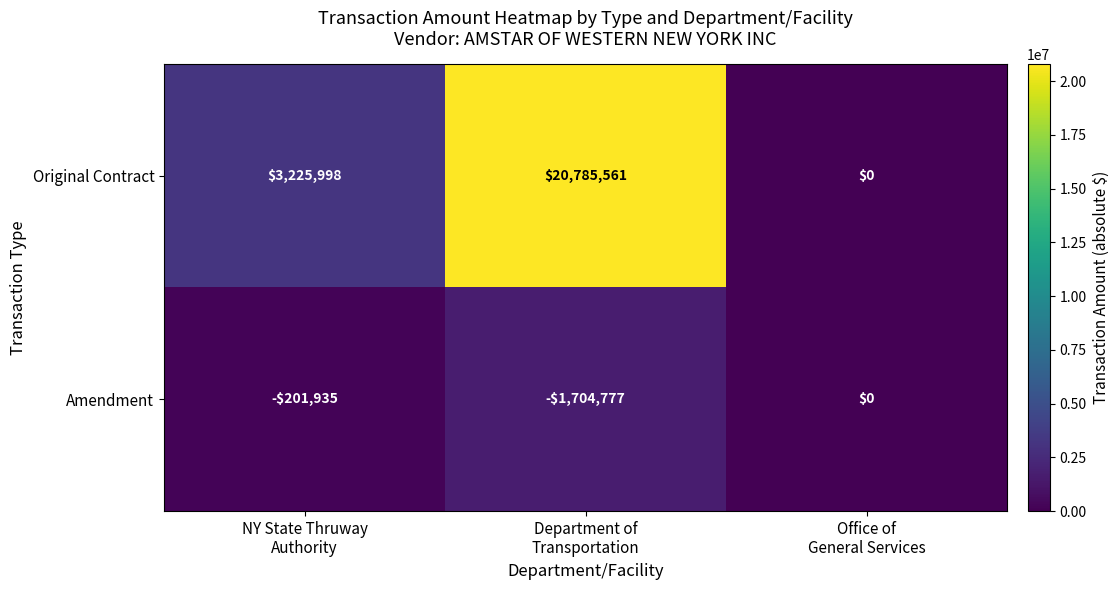

At how many categories does at least one series exceed 6210109?

1